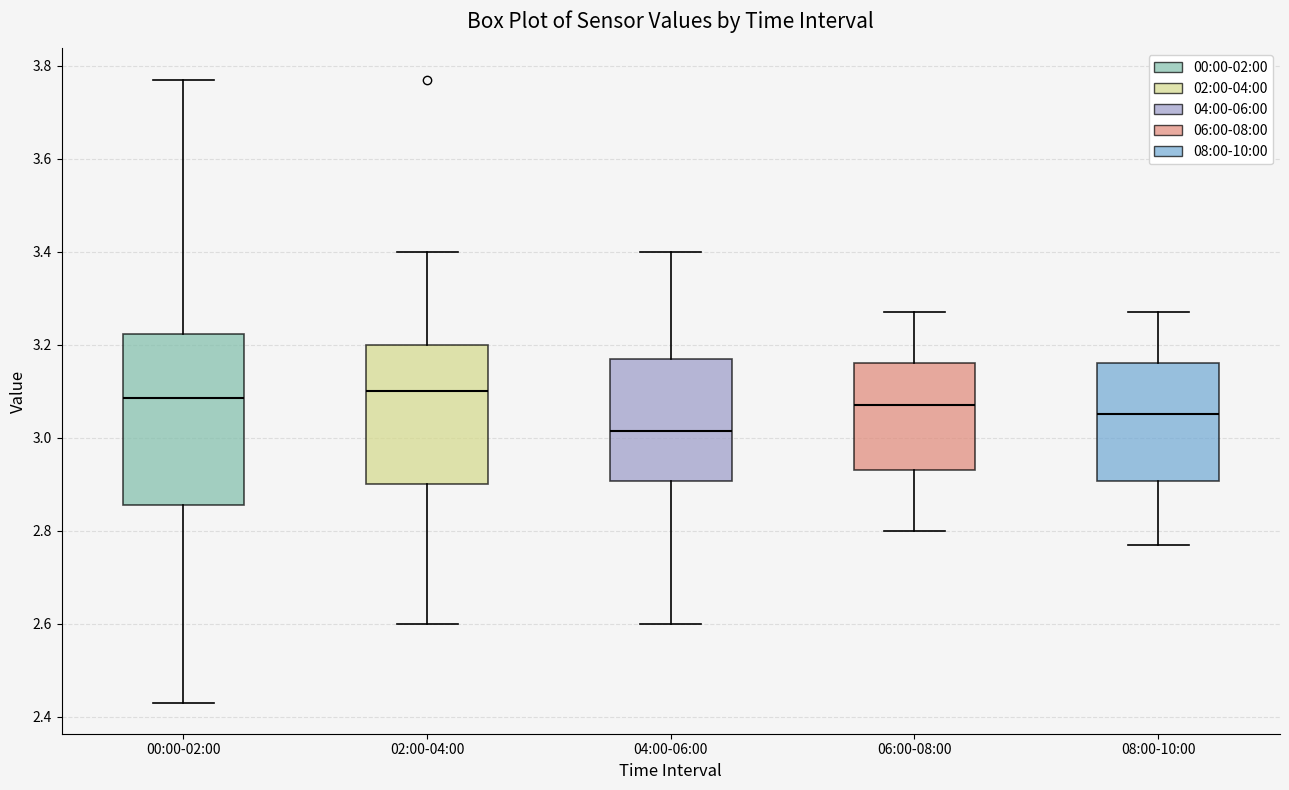

Reading left to right, read every box against the y-axis: the position of its median line, the range the box covers, and the ends of its whiskers. The values are not printed on the chart, so give them approximately, as read against the axis.

00:00-02:00: median 3.08, box 2.86 to 3.22, whiskers 2.44 to 3.78
02:00-04:00: median 3.10, box 2.90 to 3.20, whiskers 2.60 to 3.40
04:00-06:00: median 3.02, box 2.90 to 3.18, whiskers 2.60 to 3.40
06:00-08:00: median 3.08, box 2.94 to 3.16, whiskers 2.80 to 3.28
08:00-10:00: median 3.06, box 2.90 to 3.16, whiskers 2.78 to 3.28